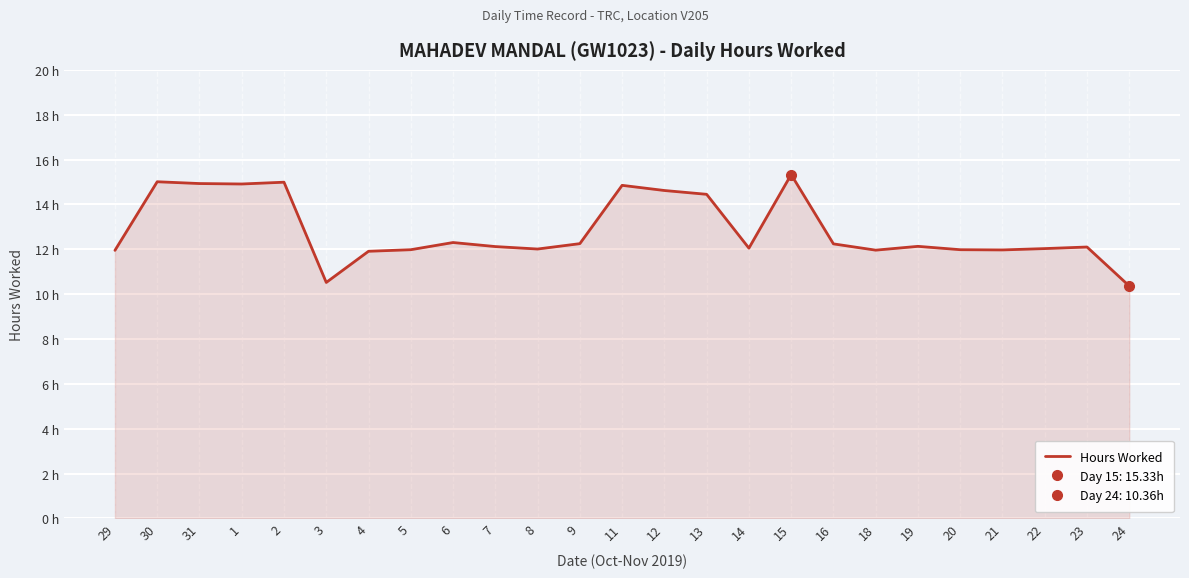

What is the sum of all values?

320.9